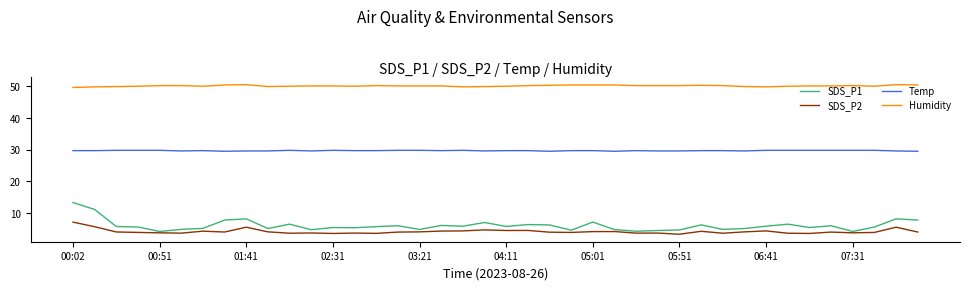

List the series in order of their peak value, lowest first.

SDS_P2, SDS_P1, Temp, Humidity